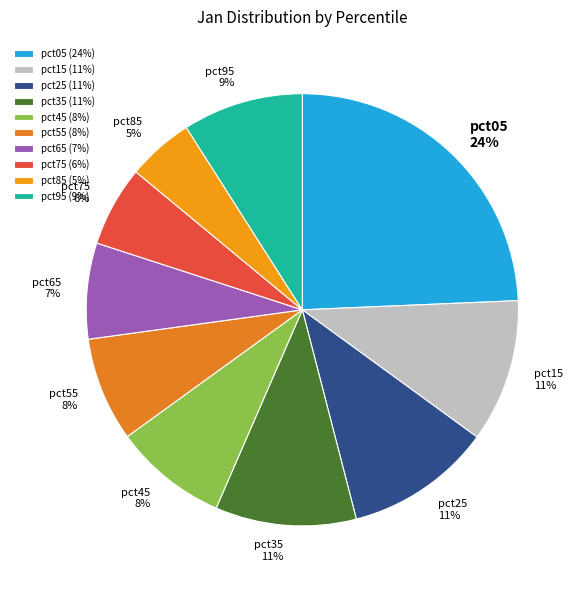

Which category has the biggest portion of the pie?

pct05